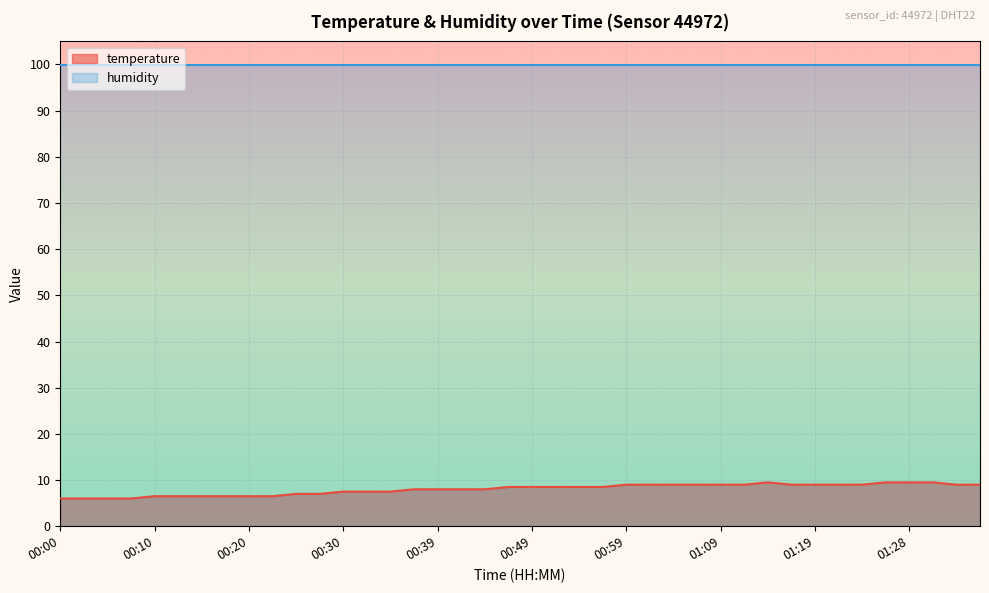

Reading left to right, extract all data points from this chart.

6.0	6.0	6.0	6.0	6.5	6.5	6.5	6.5	6.5	6.5	7.0	7.0	7.5	7.5	7.5	8.0	8.0	8.0	8.0	8.5	8.5	8.5	8.5	8.5	9.0	9.0	9.0	9.0	9.0	9.0	9.5	9.0	9.0	9.0	9.0	9.5	9.5	9.5	9.0	9.0